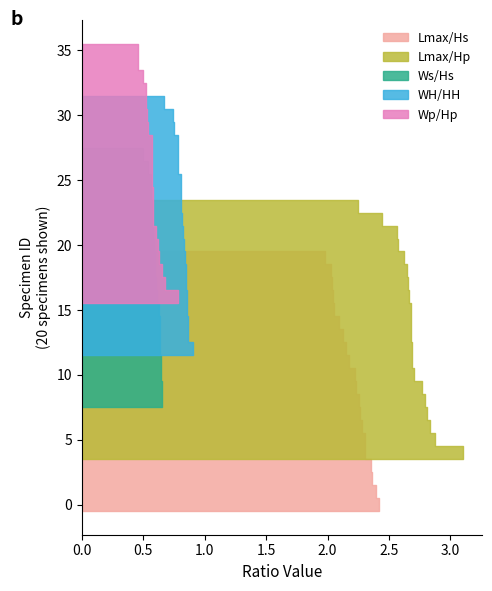

Reading right to left, list all the values displayed in this chart.

Lmax/Hs: 2.3	2.2	2.1	2.0	2.3	2.0	2.1	2.4	2.2	2.3	2.3	2.0	2.2	2.3	2.0	2.2	2.4	2.1	2.4	2.4
Lmax/Hp: 2.8	2.8	2.7	2.9	2.3	2.7	2.6	2.7	3.1	2.4	2.7	2.7	2.6	2.7	2.6	2.8	2.8	2.7	2.7	2.6
Ws/Hs: 0.6	0.6	0.6	0.6	0.6	0.5	0.6	0.7	0.6	0.6	0.5	0.6	0.6	0.6	0.6	0.6	0.6	0.6	0.6	0.7
WH/HH: 0.8	0.8	0.9	0.9	0.8	0.8	0.8	0.9	0.8	0.9	0.7	0.8	0.7	0.8	0.8	0.8	0.9	0.8	0.8	0.8
Wp/Hp: 0.5	0.6	0.6	0.6	0.5	0.5	0.6	0.5	0.6	0.5	0.5	0.6	0.5	0.6	0.6	0.6	0.8	0.6	0.7	0.6